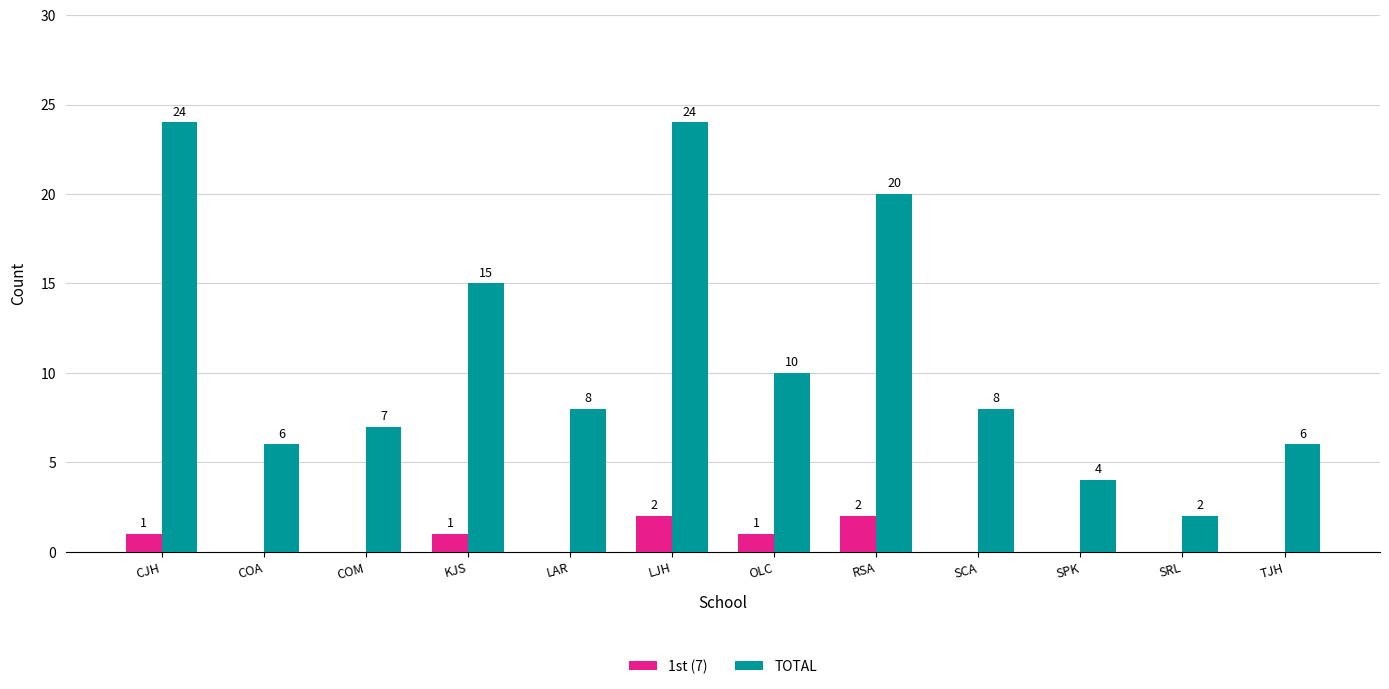

What is the greatest value displayed?

24